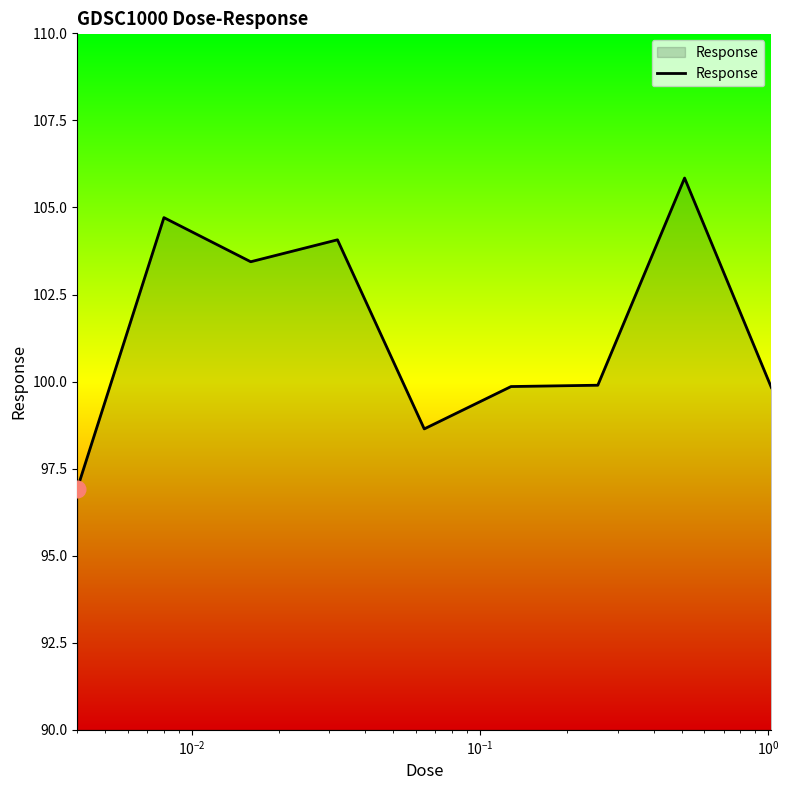

What is the difference between the maximum and minimum values?

8.9